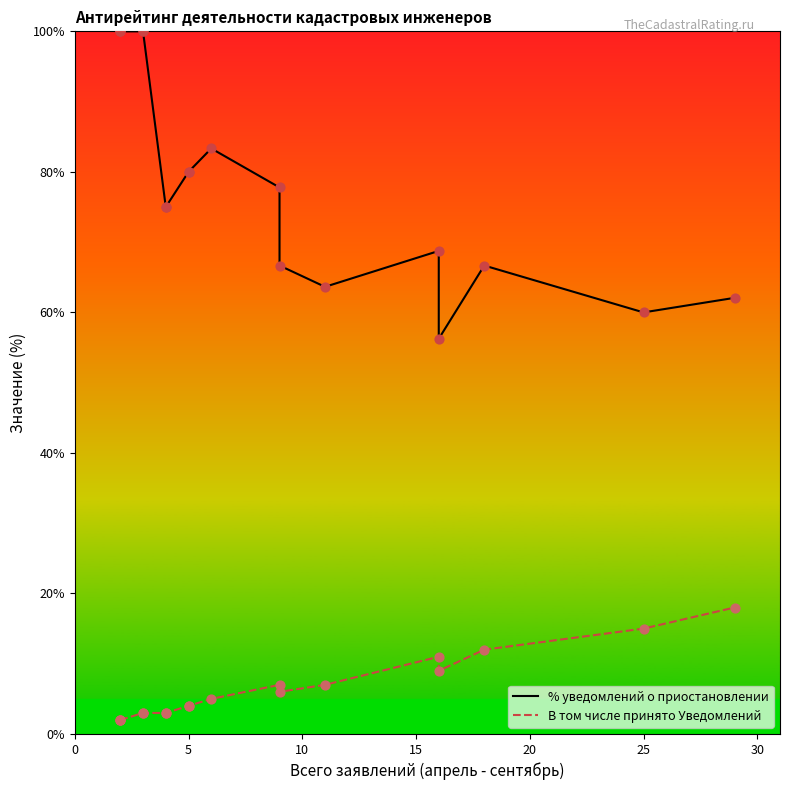

Which series has the largest Y range (max minus min)?

% уведомлений о приостановлении